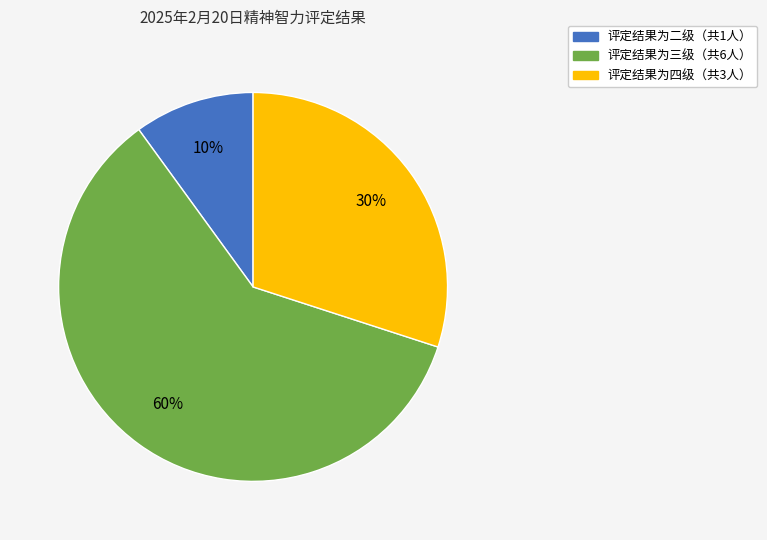

To the nearest percent, what is the average slice percentage?

33%